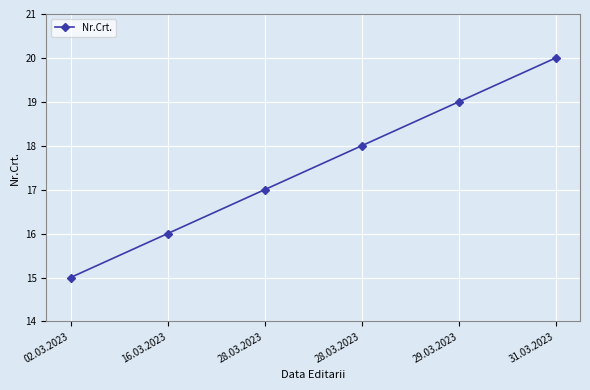

What is the label of the 1st point from the left?

02.03.2023